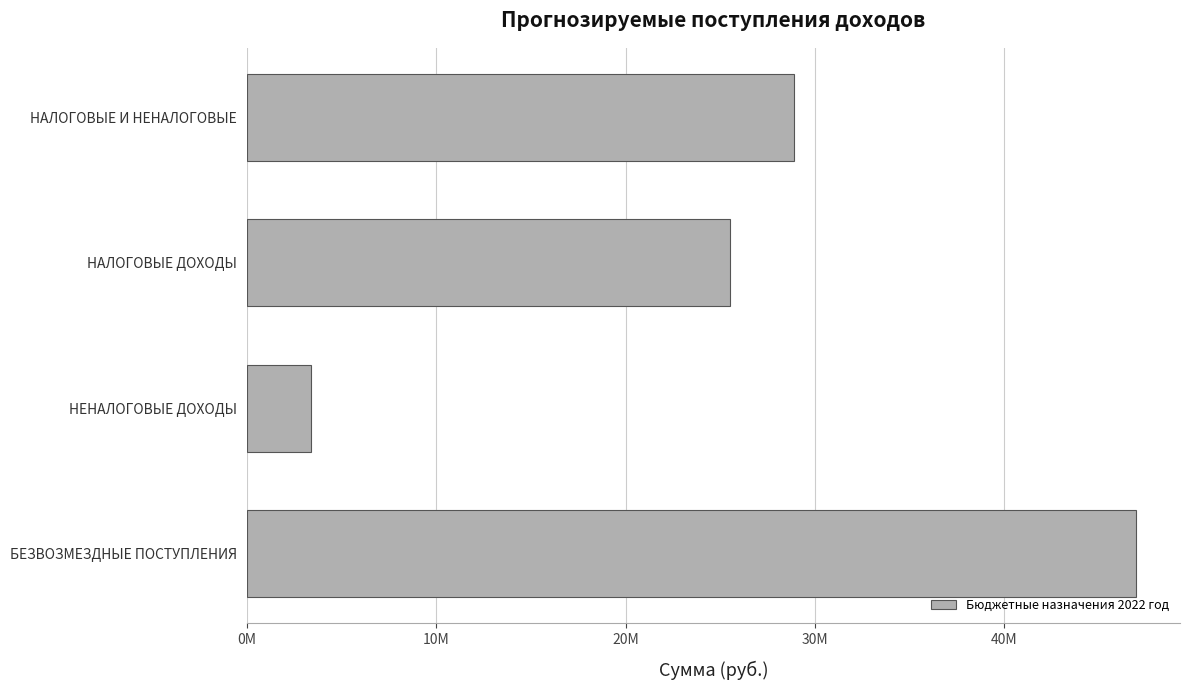

List the labels in order of value, largest first.

БЕЗВОЗМЕЗДНЫЕ ПОСТУПЛЕНИЯ, НАЛОГОВЫЕ И НЕНАЛОГОВЫЕ, НАЛОГОВЫЕ ДОХОДЫ, НЕНАЛОГОВЫЕ ДОХОДЫ